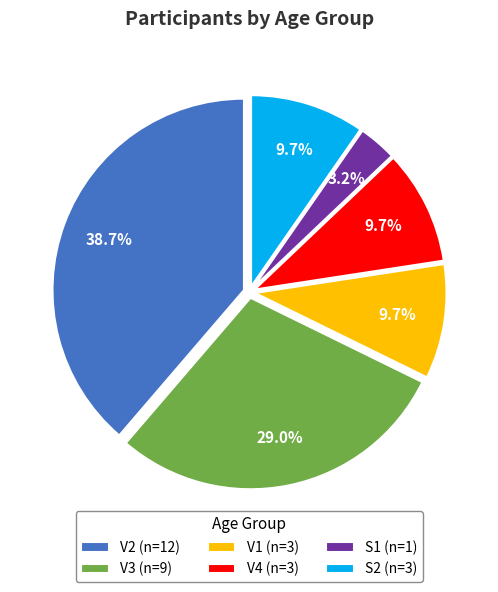

Approximately how many times larger is the value at S2 compared to V1?

1.0